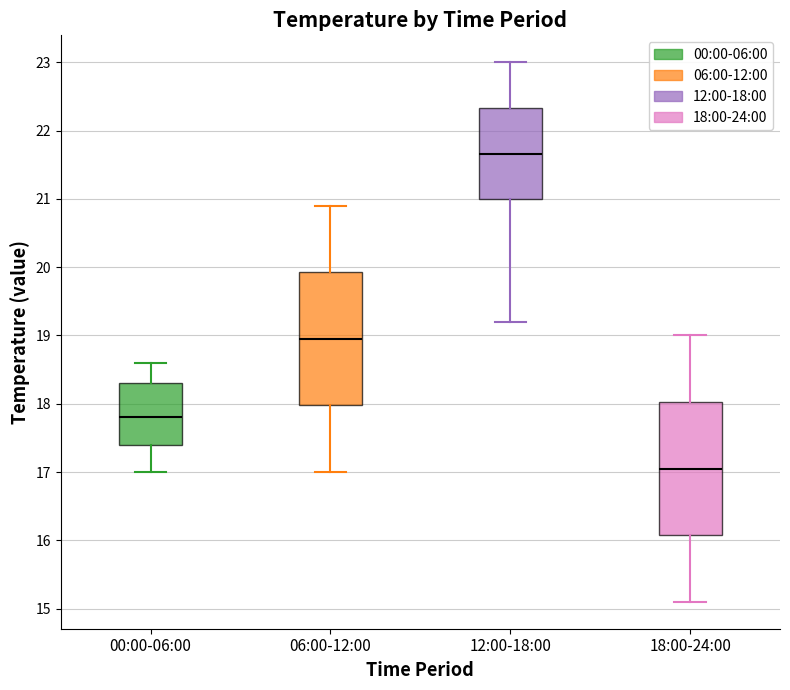

Reading left to right, transcribe this box plot: for each box, give where its median line is, the range the box spans, and where its two whiskers end, as read against the y-axis. The values are not printed on the chart, so give them approximately, as read against the axis.

00:00-06:00: median 17.8, box 17.4 to 18.3, whiskers 17.0 to 18.6
06:00-12:00: median 19.0, box 18.0 to 19.9, whiskers 17.0 to 20.9
12:00-18:00: median 21.7, box 21.0 to 22.3, whiskers 19.2 to 23.0
18:00-24:00: median 17.1, box 16.1 to 18.0, whiskers 15.1 to 19.0